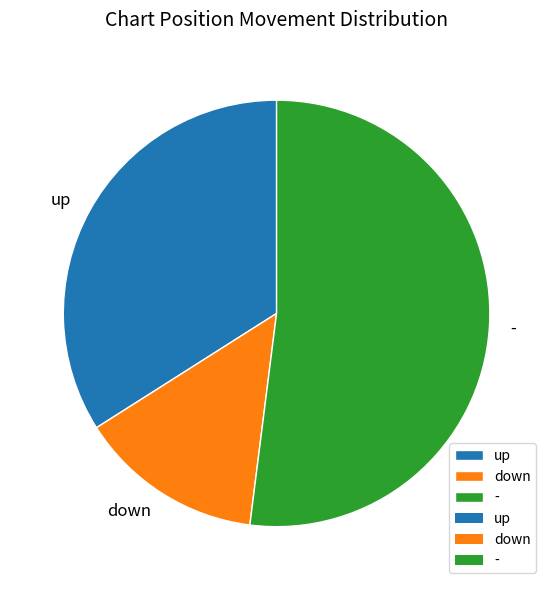

Is it true that down is 14% of the pie?

True